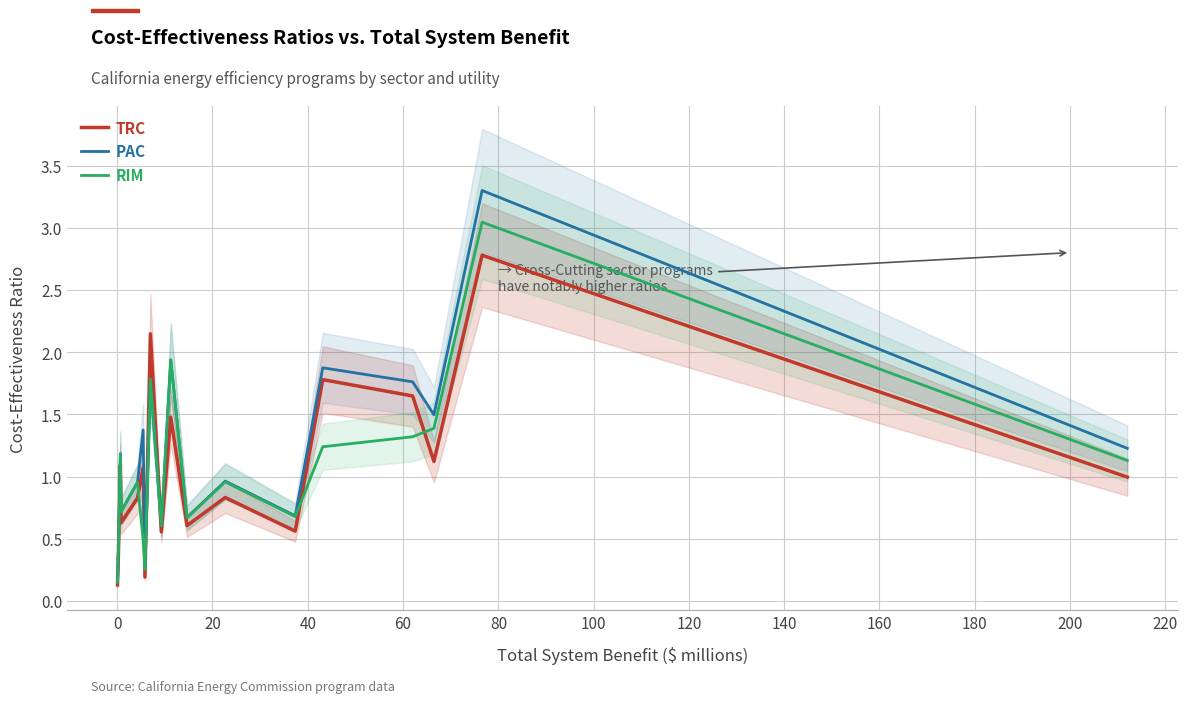

What is the maximum value for TRC?

2.8